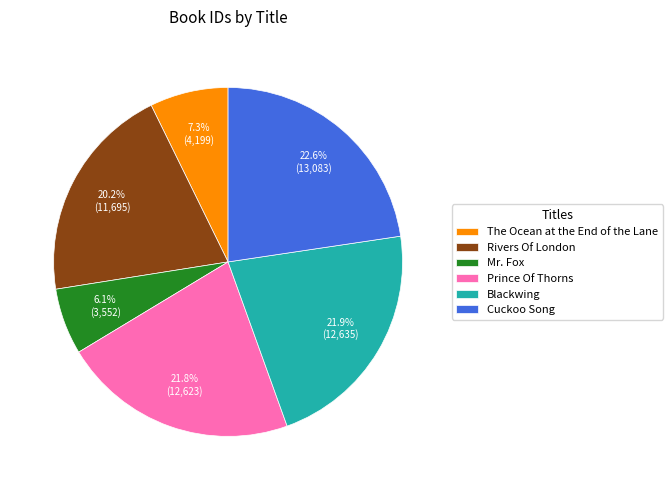

What percentage is the Cuckoo Song slice, to the nearest percent?

23%